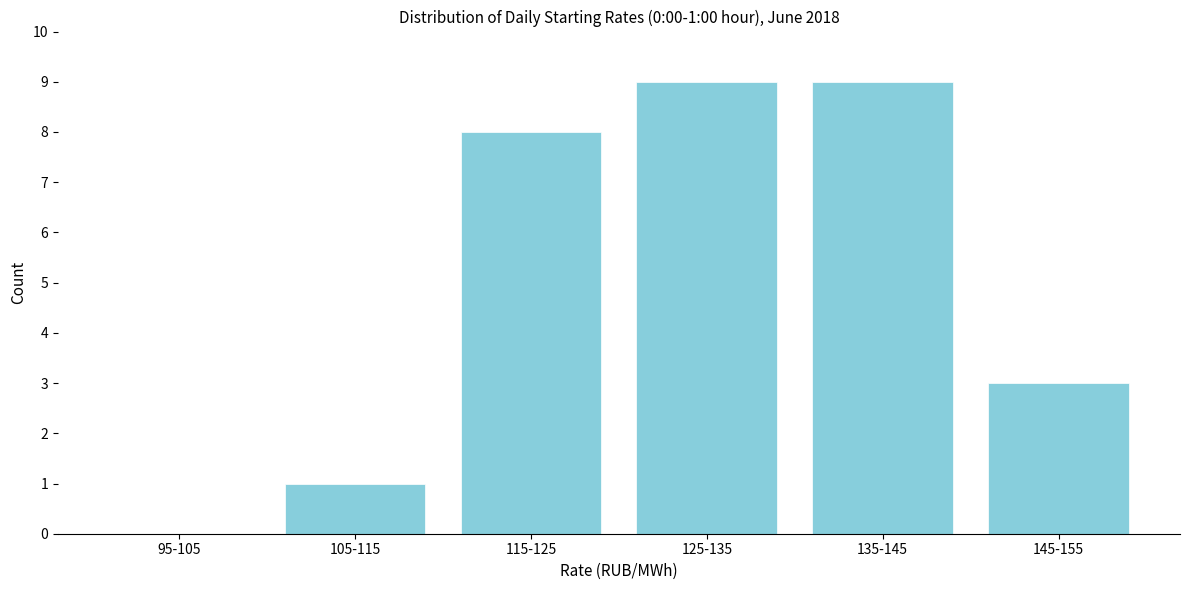

Reading left to right, what are all the values shown in this chart?

95-105=0	105-115=1	115-125=8	125-135=9	135-145=9	145-155=3